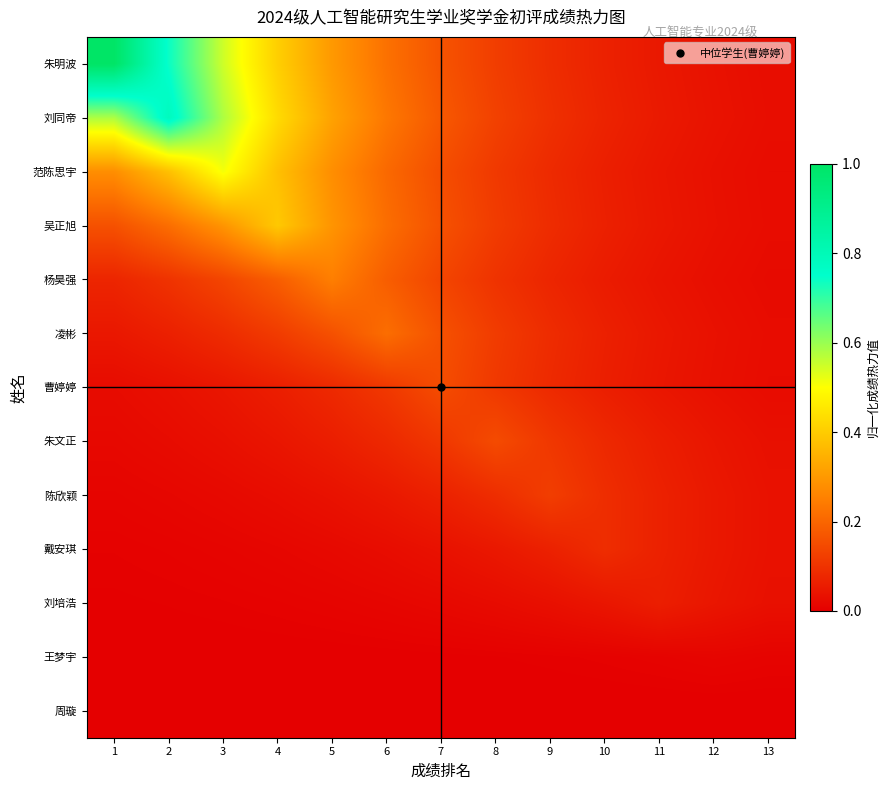

At how many categories does at least one series exceed 0?

13